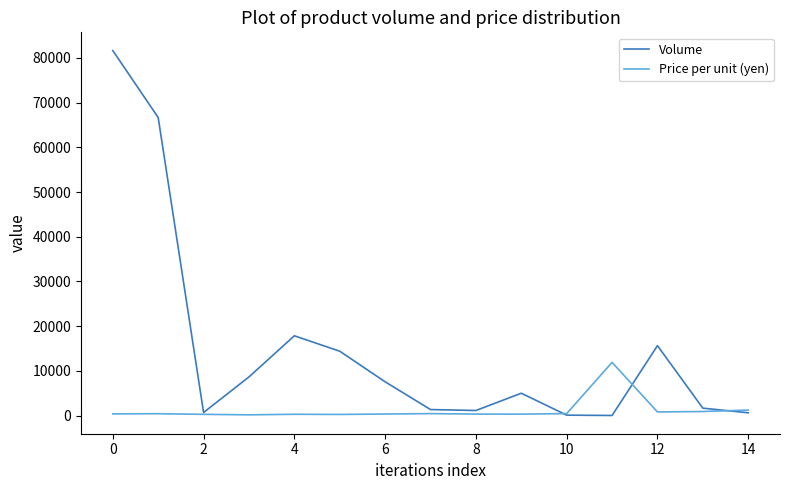

Which series has the widest spread of values?

Volume